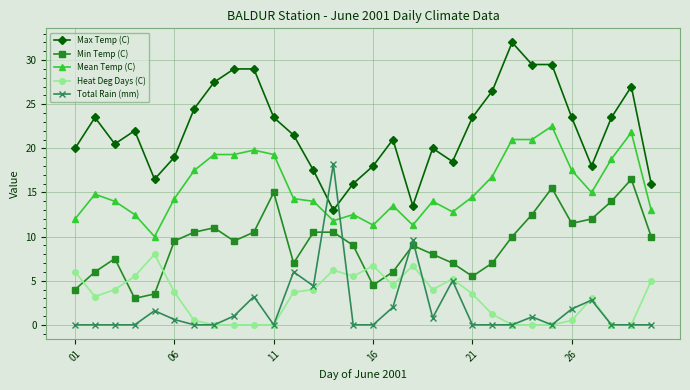

True or false: Min Temp (C) and Mean Temp (C) cross at least once.

False